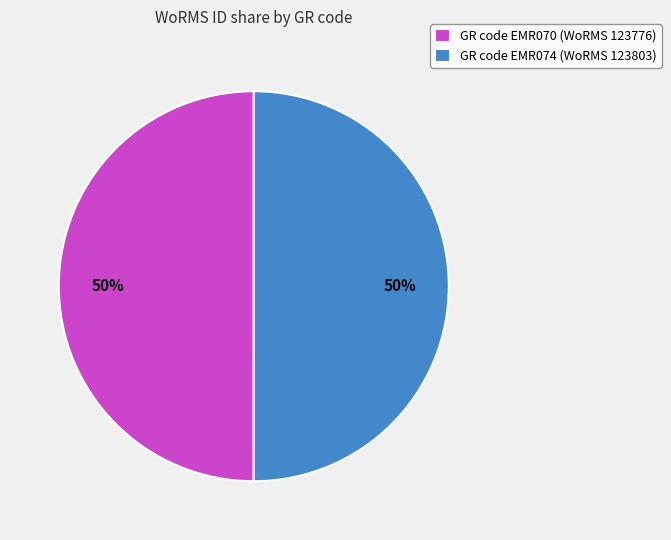

Is the sum of GR code EMR070 (WoRMS 123776) and GR code EMR074 (WoRMS 123803) greater than half?

Yes